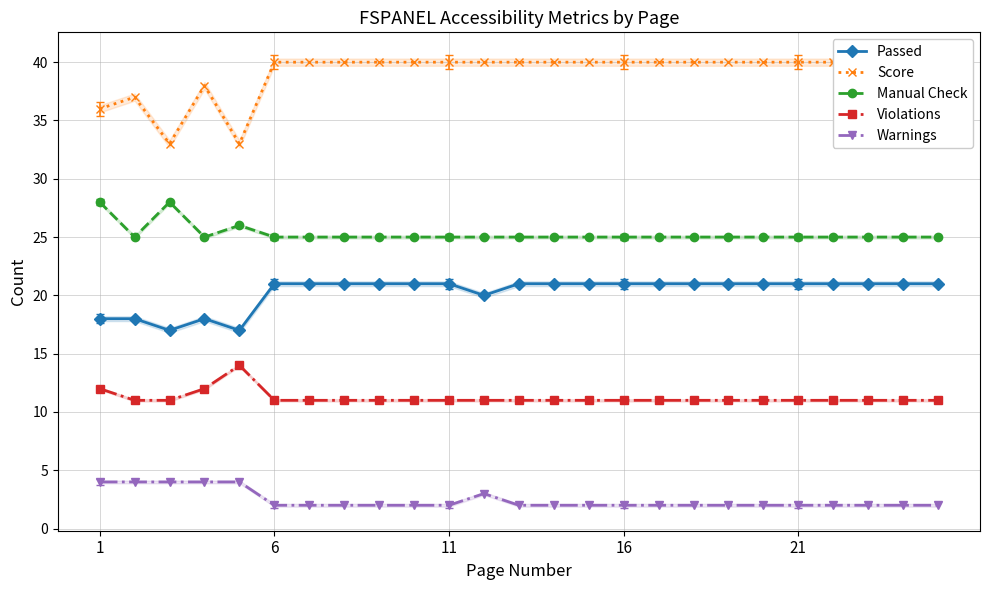

What is the average value of the Warnings series?

2